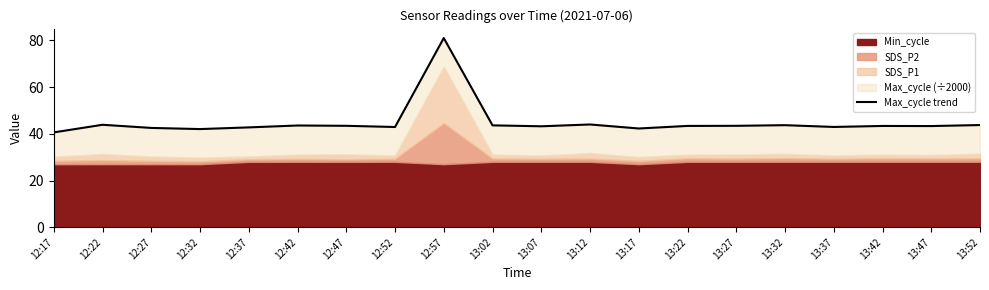

At which category does the data reach its first local valley?

12:32